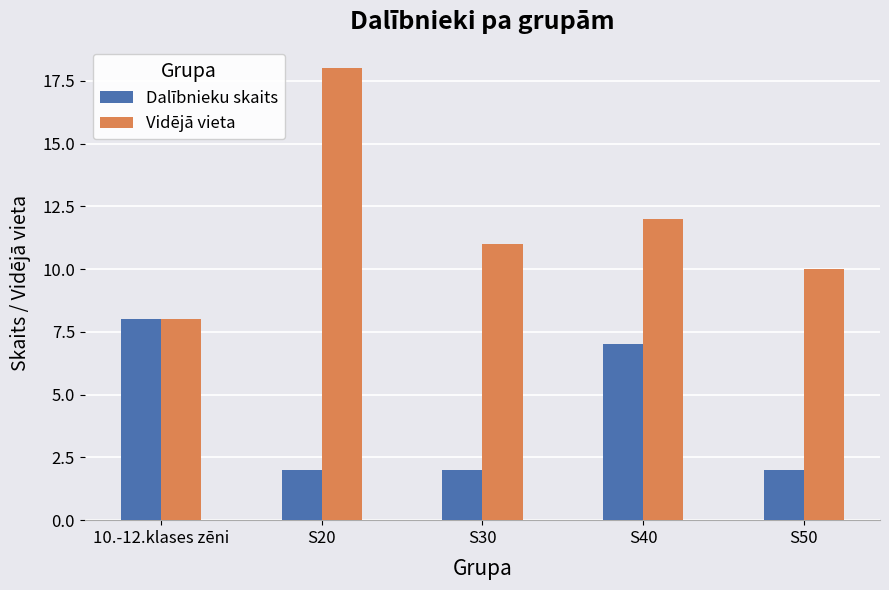

What is the sum of all Vidējā vieta values?

59